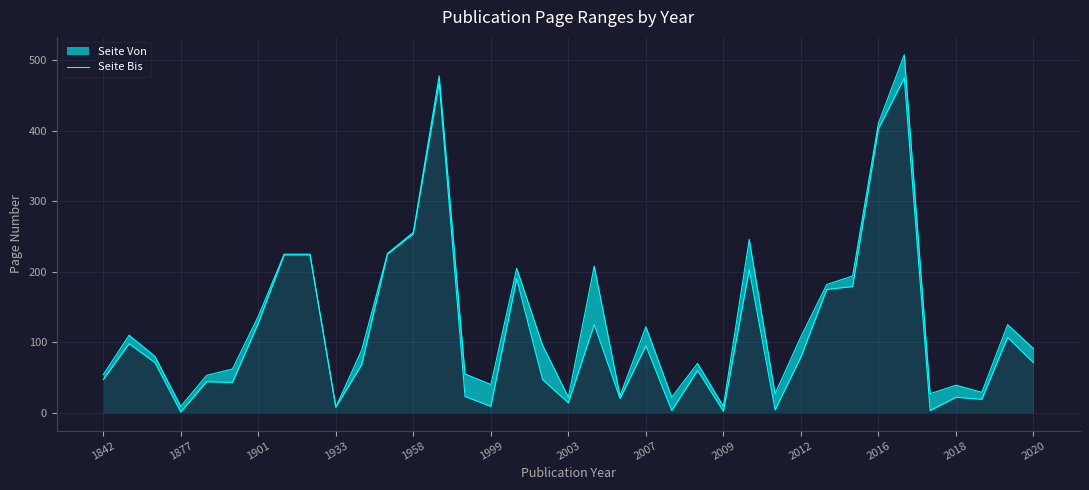

How many data points are less than 91?

18